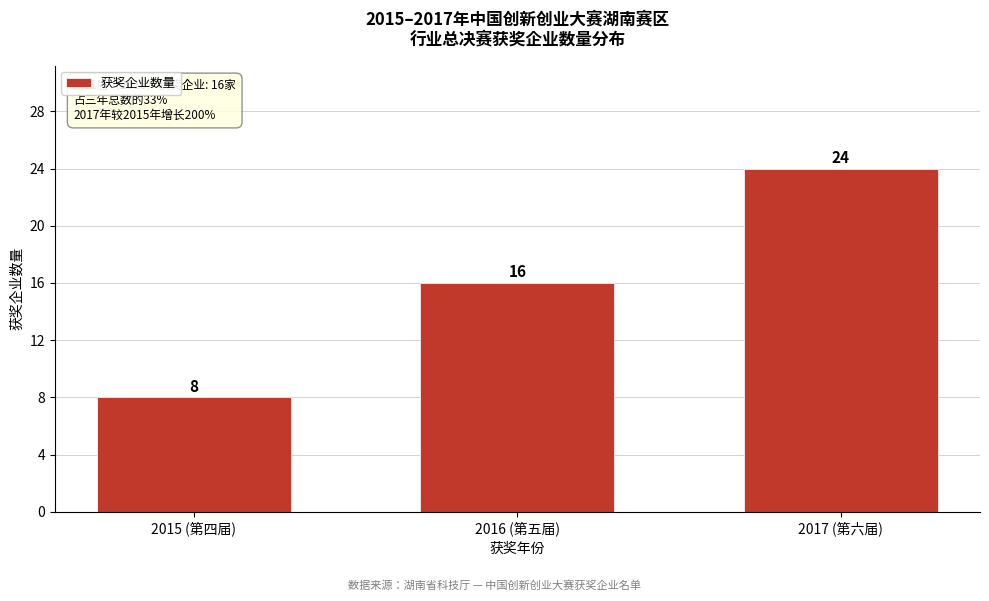

Reading right to left, extract all data points from this chart.

2017 (第六届)=24	2016 (第五届)=16	2015 (第四届)=8